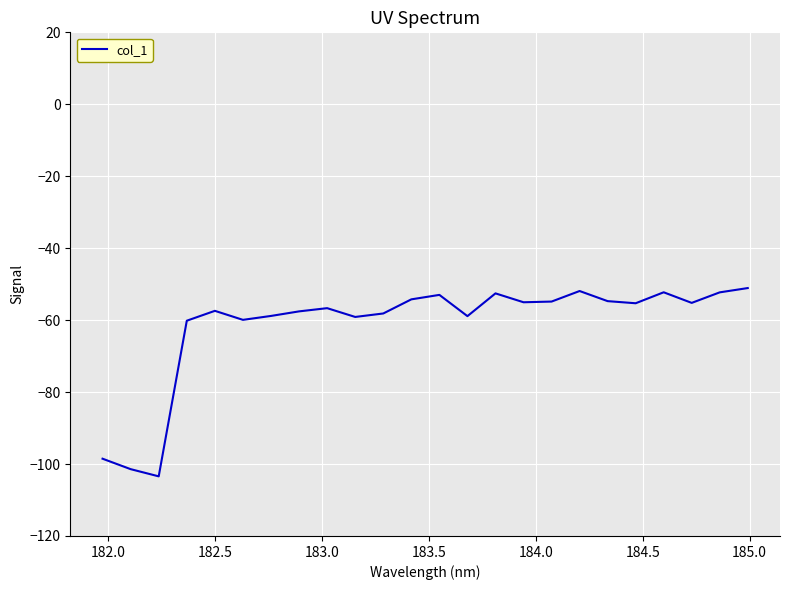

What is the maximum value shown in the chart?

-51.1